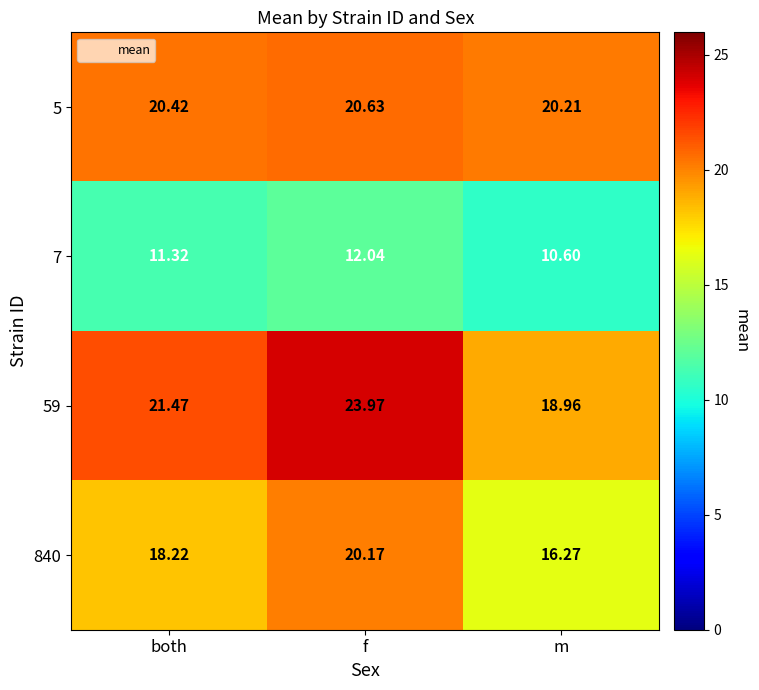

Rank the categories by 59 value from highest to lowest.

f, both, m